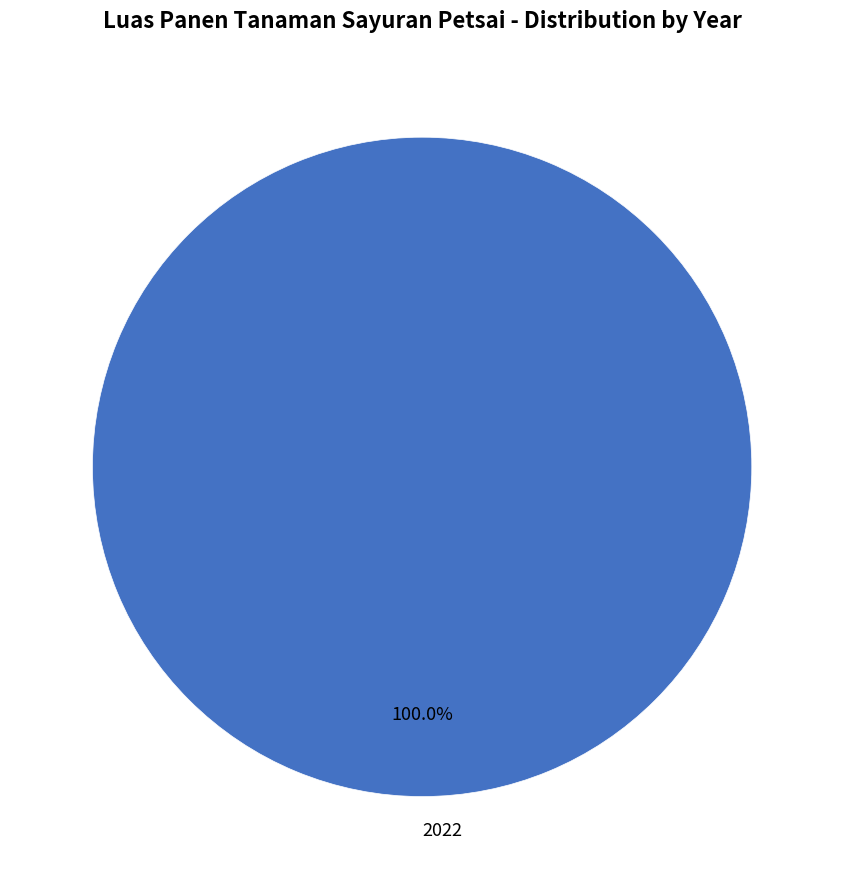

What is the majority slice?

2022